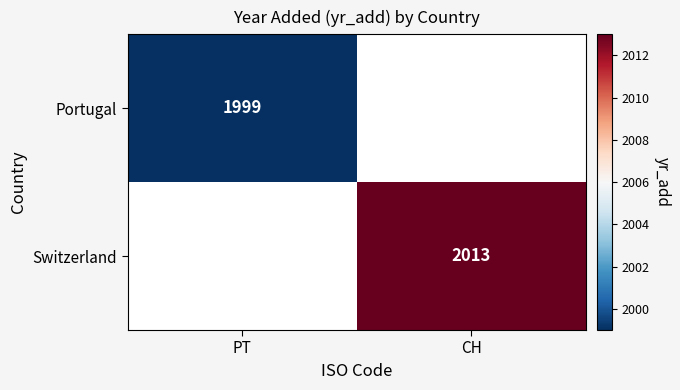

The Switzerland series shows 440 at CH. True or false?

False